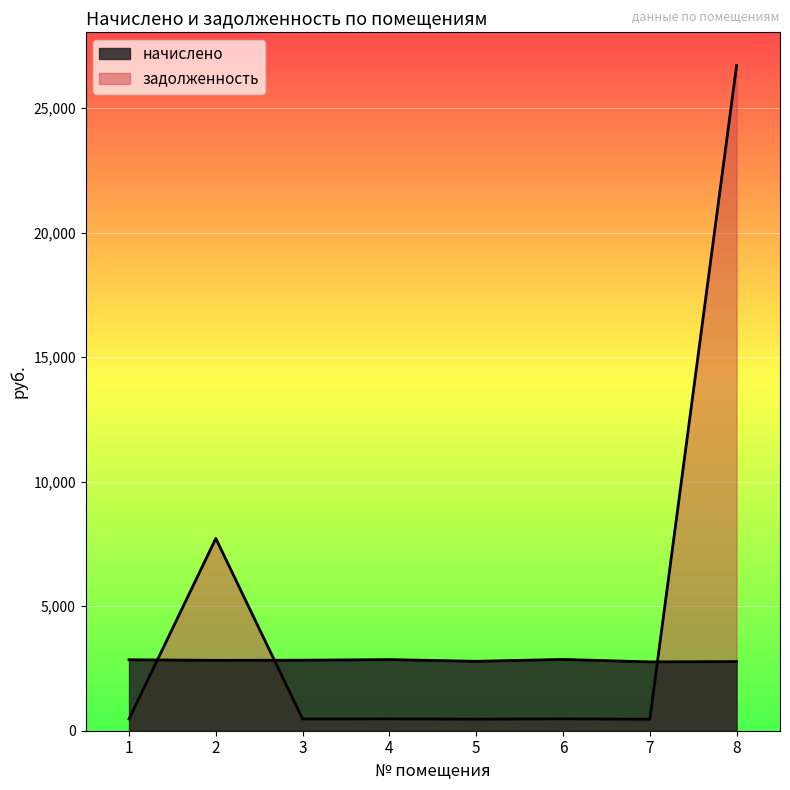

How many times do начислено and задолженность cross each other?

3